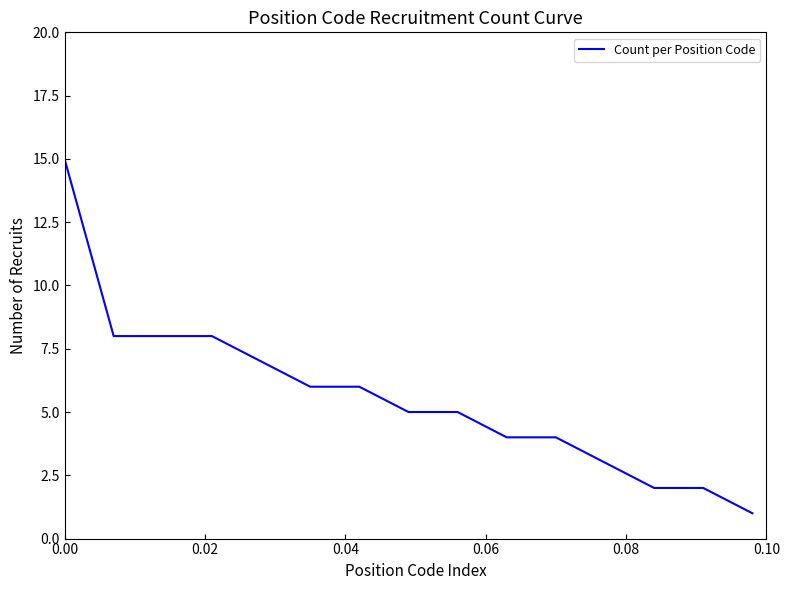

What is the greatest value displayed?

15